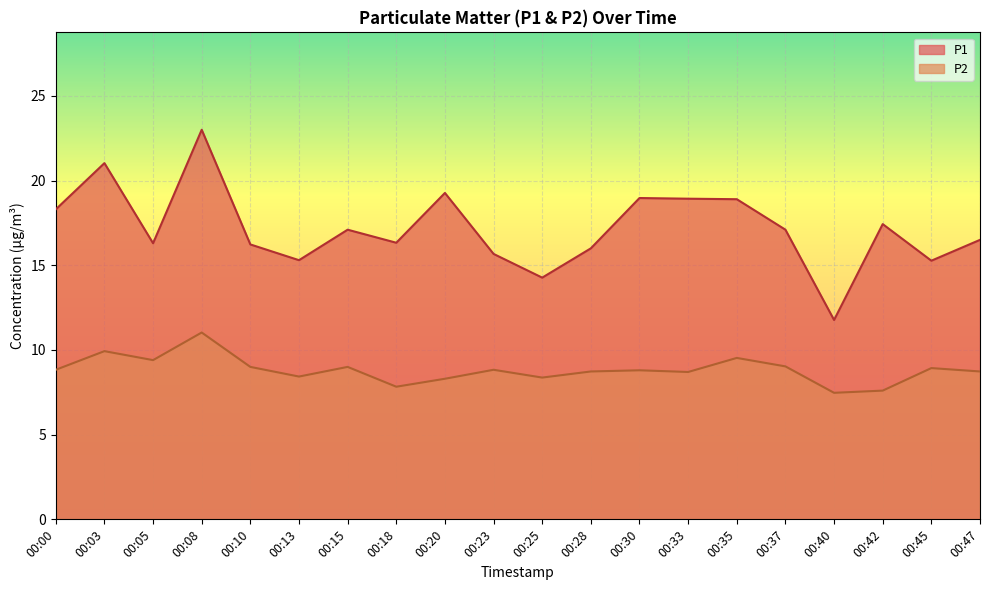

Is it true that P2 equals 12.8 at 00:20?

False